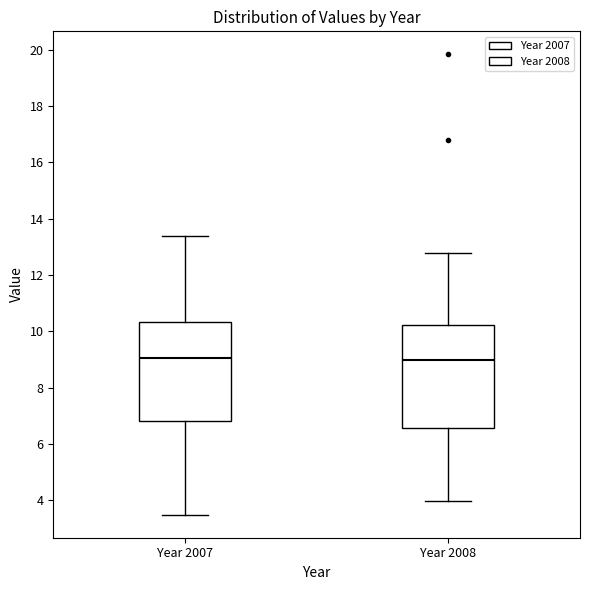

Where does the median line of the box for Year 2007 sit on the y-axis? The values are not printed on the chart, so give them approximately, as read against the axis.

9.0